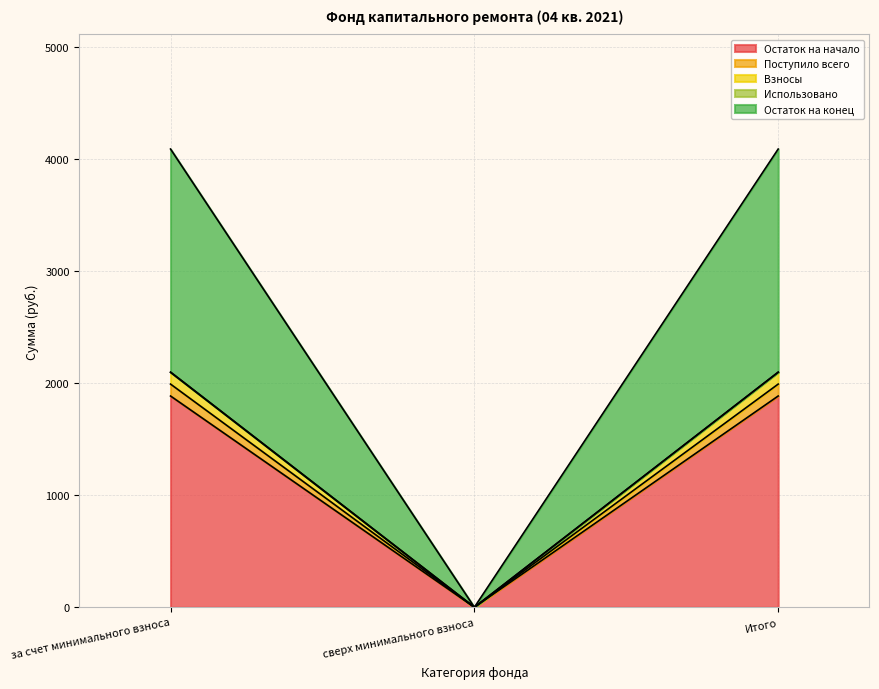

The Остаток на конец series shows 1166.4 at Итого. True or false?

False